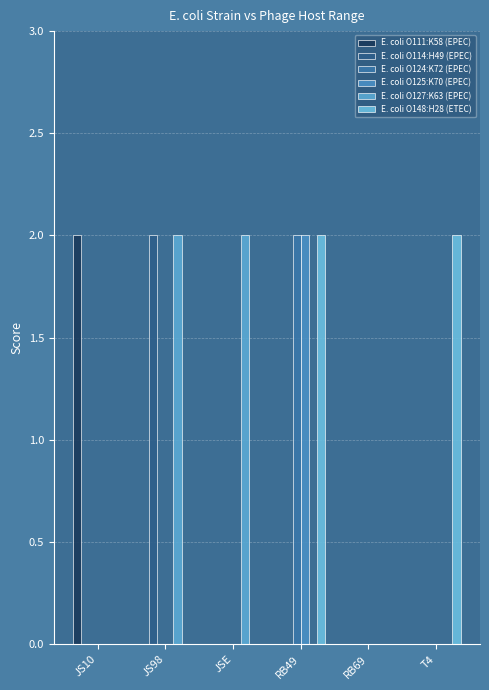

Does the chart contain stacked bars?

No